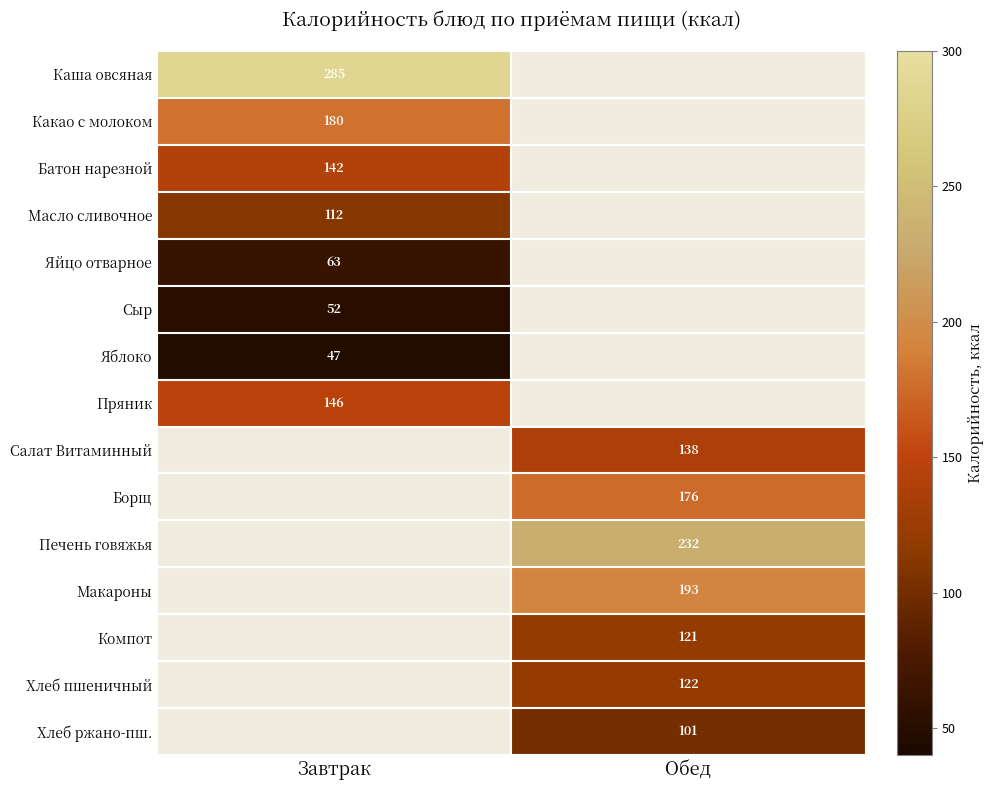

Is the value of Батон нарезной at Завтрак greater than the value of Хлеб ржано-пш. at Обед?

Yes